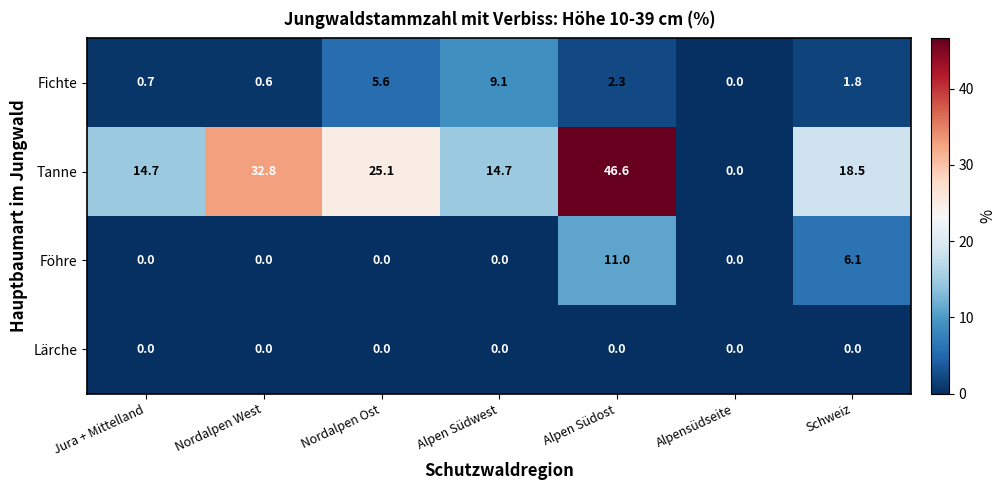

Which label corresponds to the largest value in the chart?

Alpen Südost